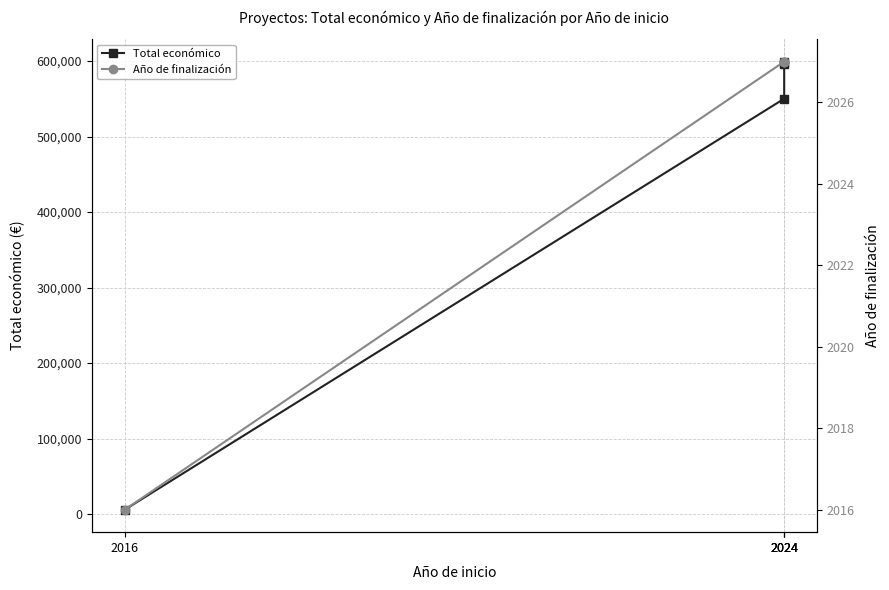

How many values in the Total económico series are below 595436?

2